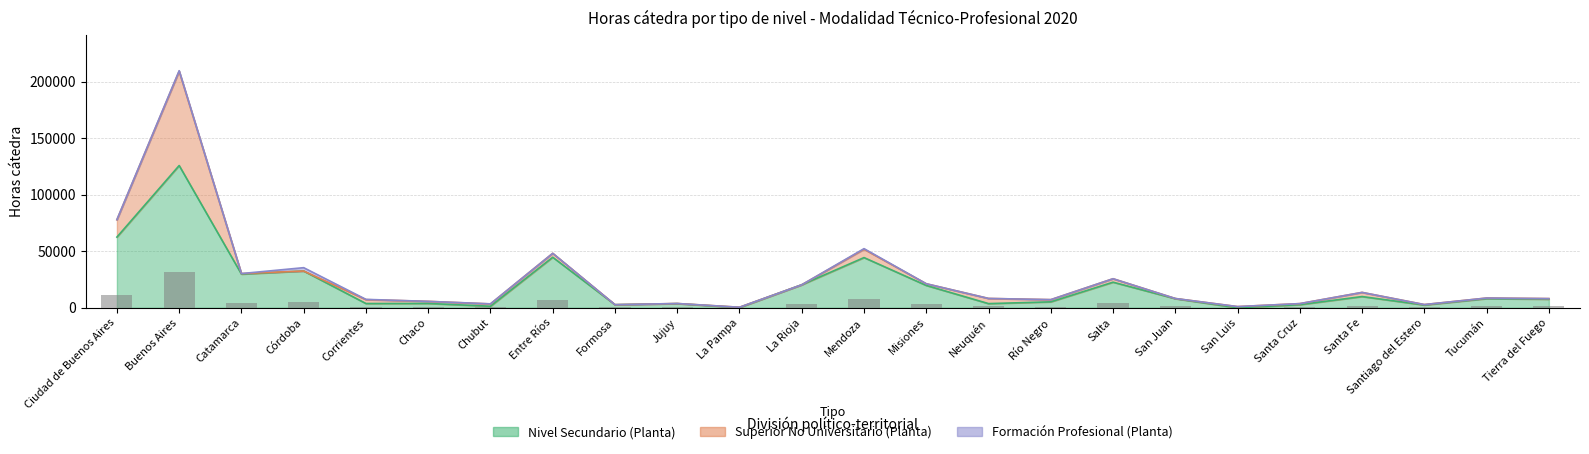

Are the bars horizontal?

No